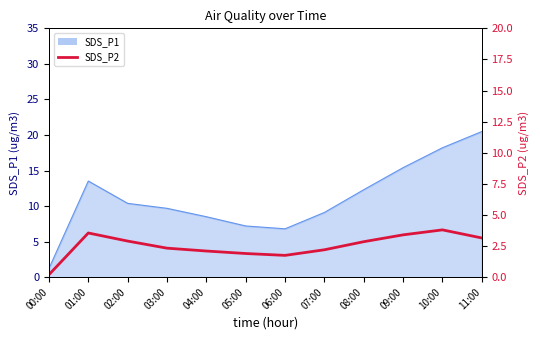

The value at 07:00 is 1.1. True or false?

False